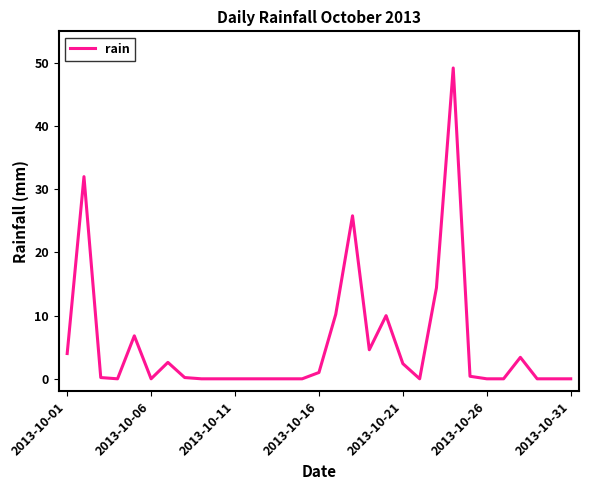

How many points are higher than both their immediate neighbors (excluding endpoints)?

7